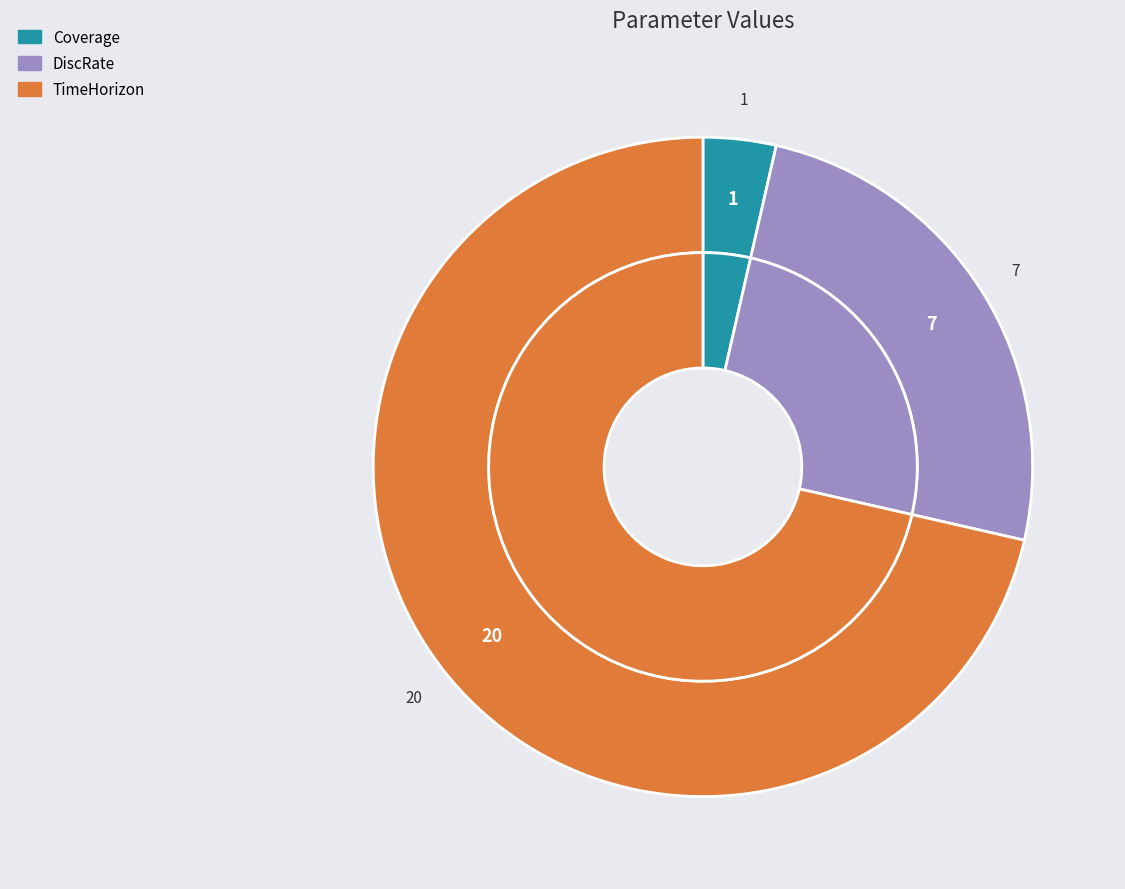

The TimeHorizon slice represents 71% of the pie. True or false?

True